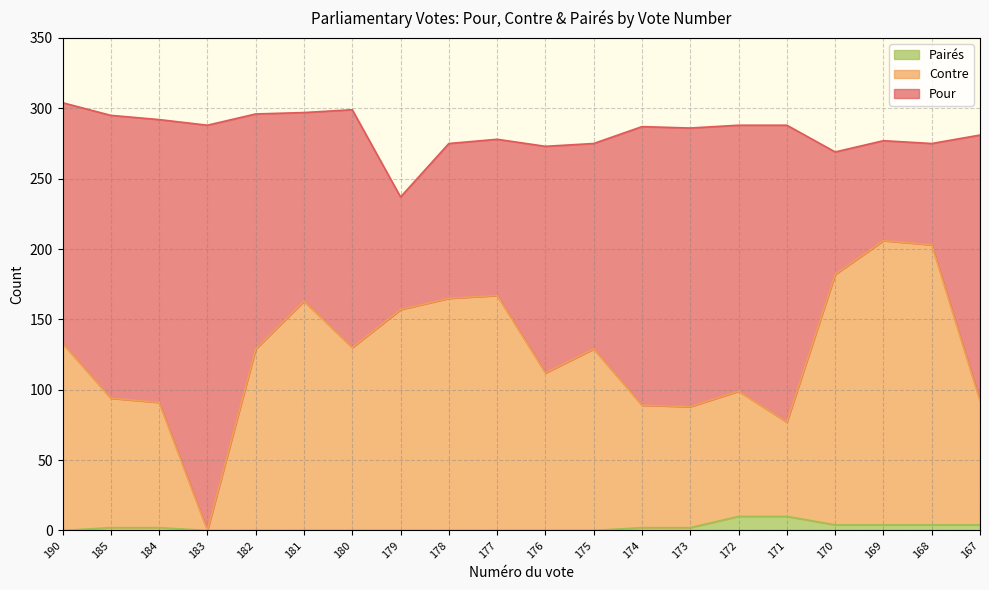

What are all the series names shown in the legend?

Pairés, Contre, Pour